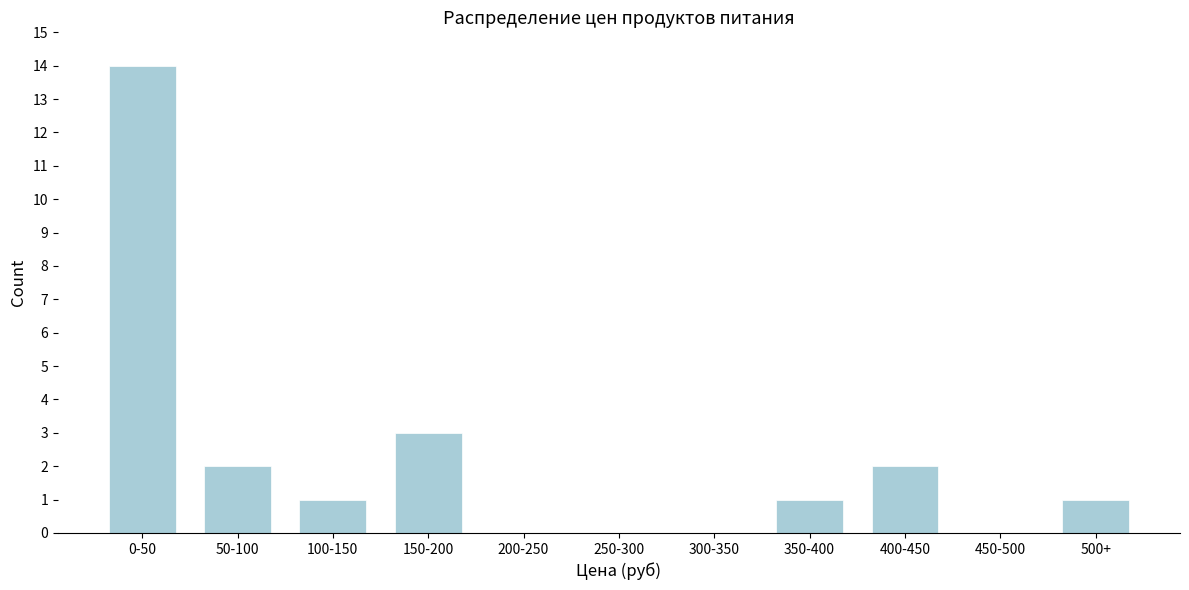

Reading left to right, transcribe all the data shown in this chart.

0-50=14	50-100=2	100-150=1	150-200=3	200-250=0	250-300=0	300-350=0	350-400=1	400-450=2	450-500=0	500+=1